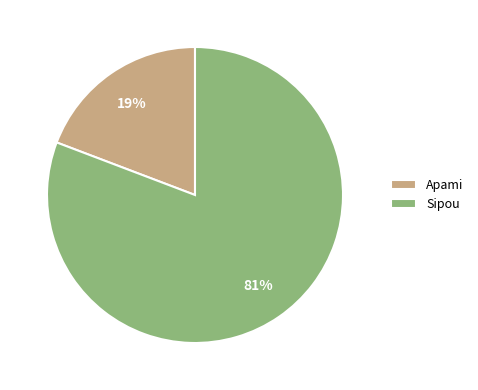

Between Apami and Sipou, which is larger?

Sipou